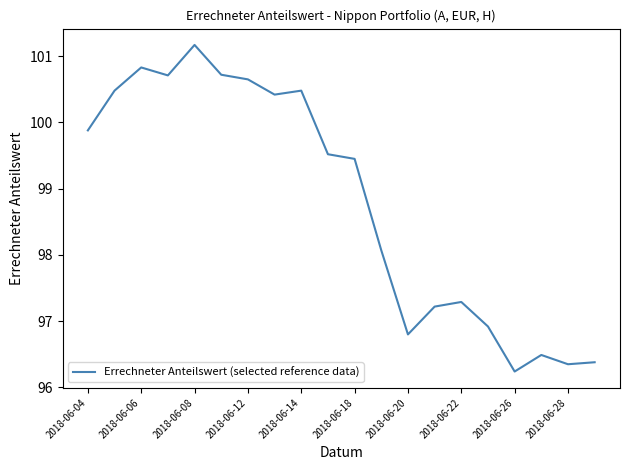

What is the difference between the maximum and minimum values?

4.9